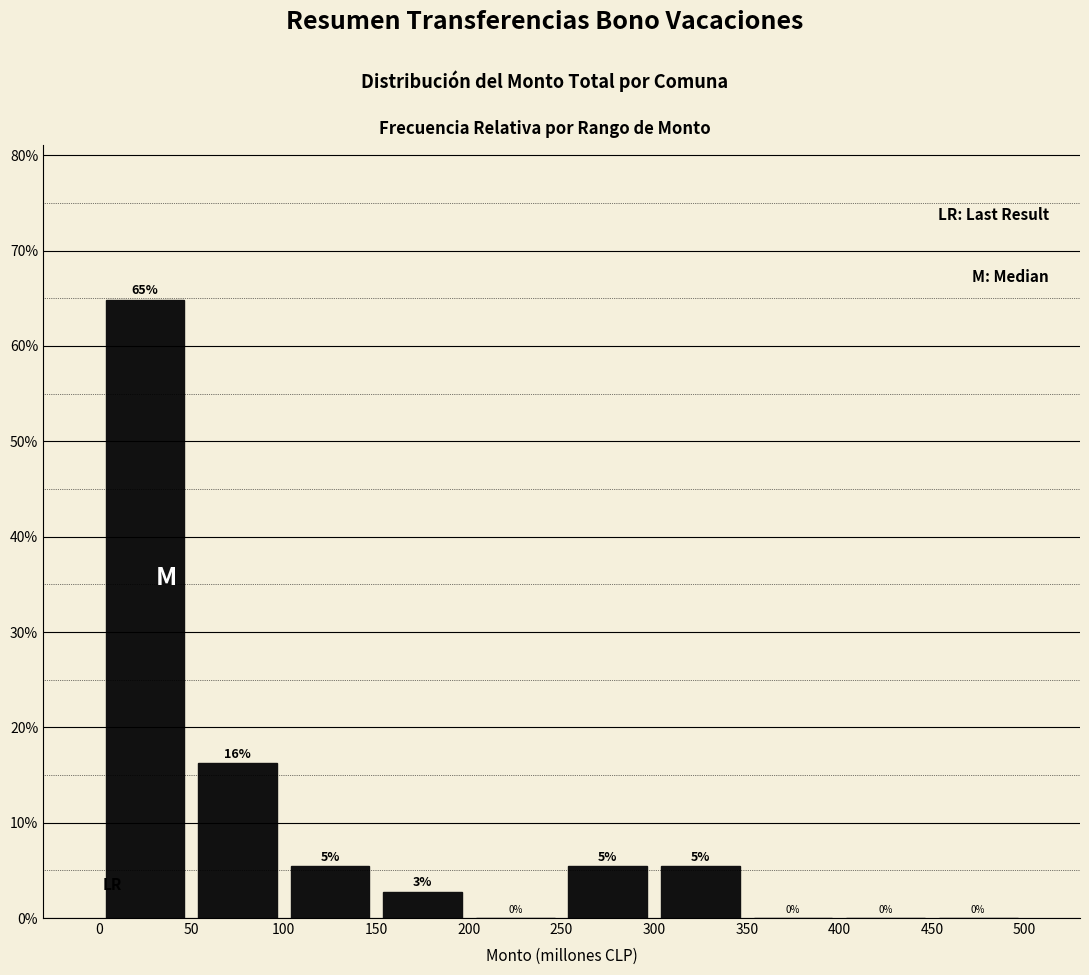

Over which range of the x-axis is the bar tallest?

0 to 50